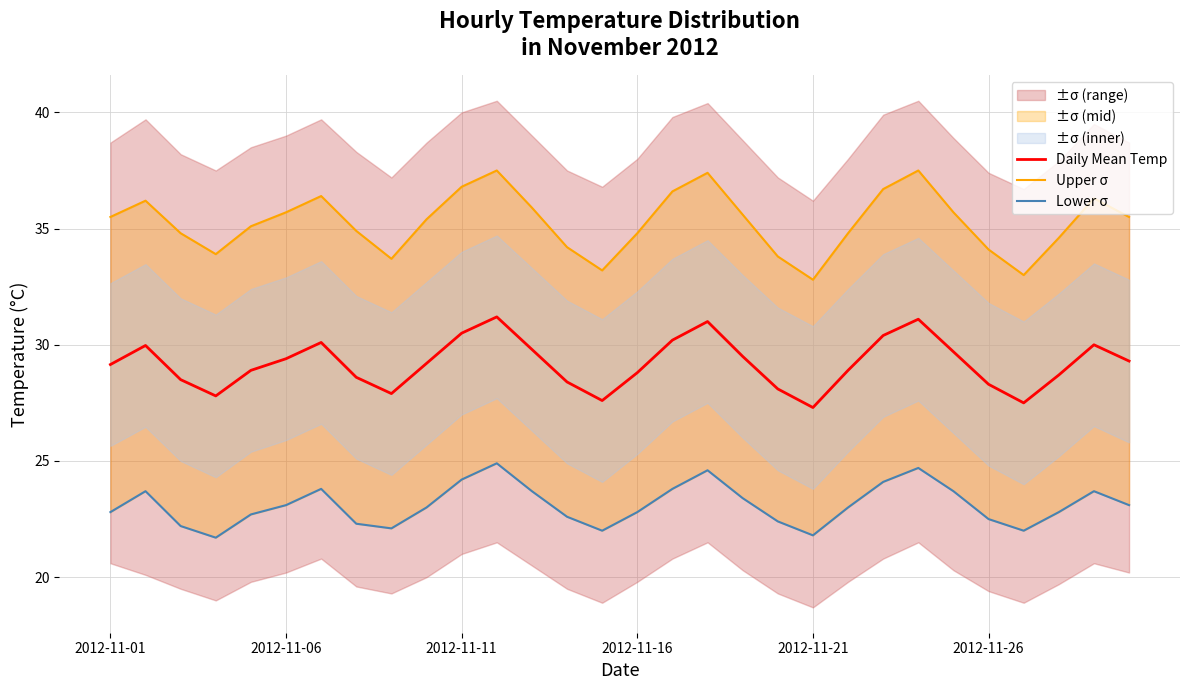

The value of Daily Mean Temp at 2012-11-26 is 49.3. True or false?

False